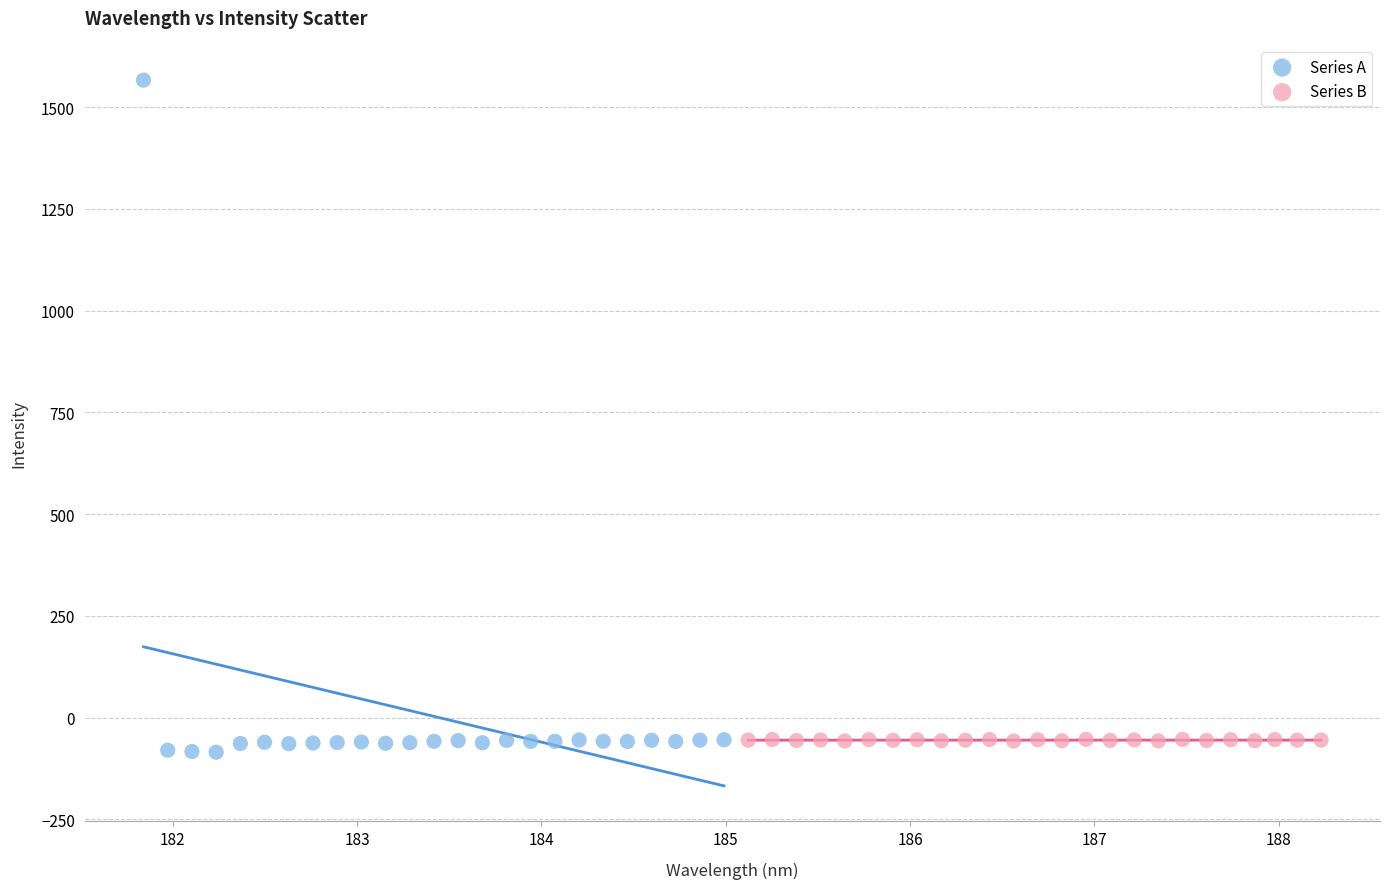

Which series reaches the maximum Y coordinate?

Series A